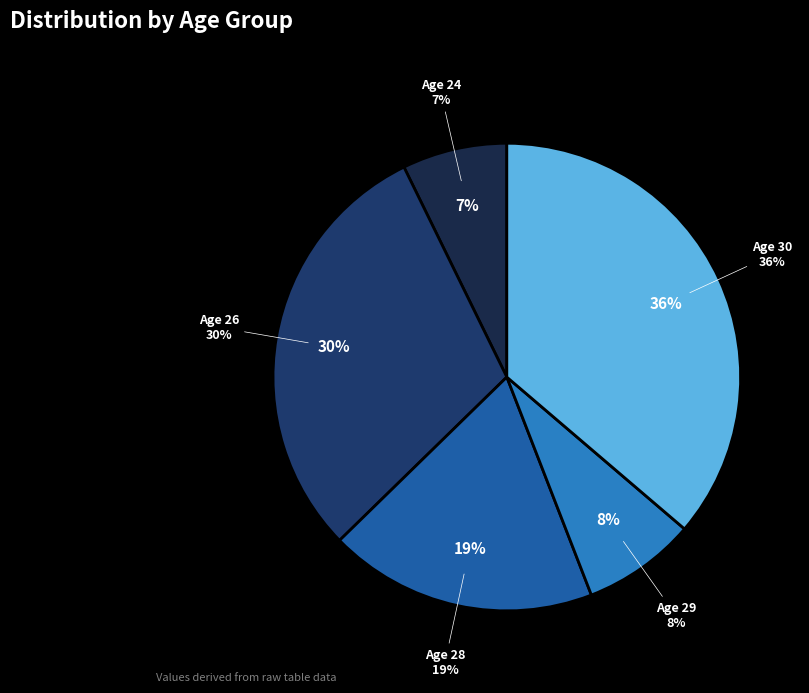

To the nearest percent, what portion does 30 represent?

36%